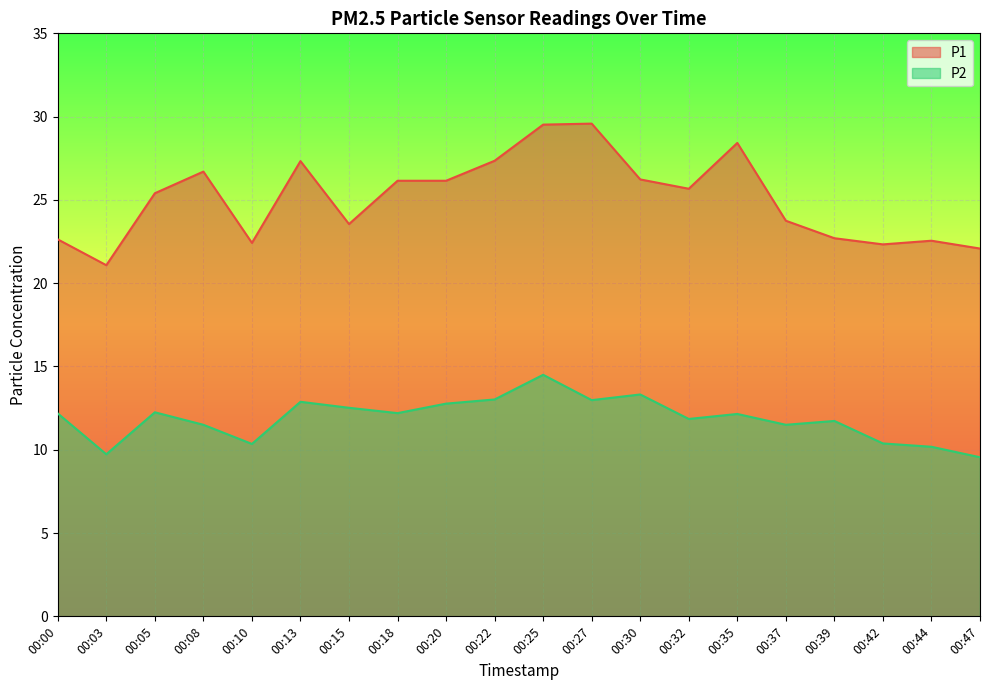

At which label does P2 first exceed 12?

00:00